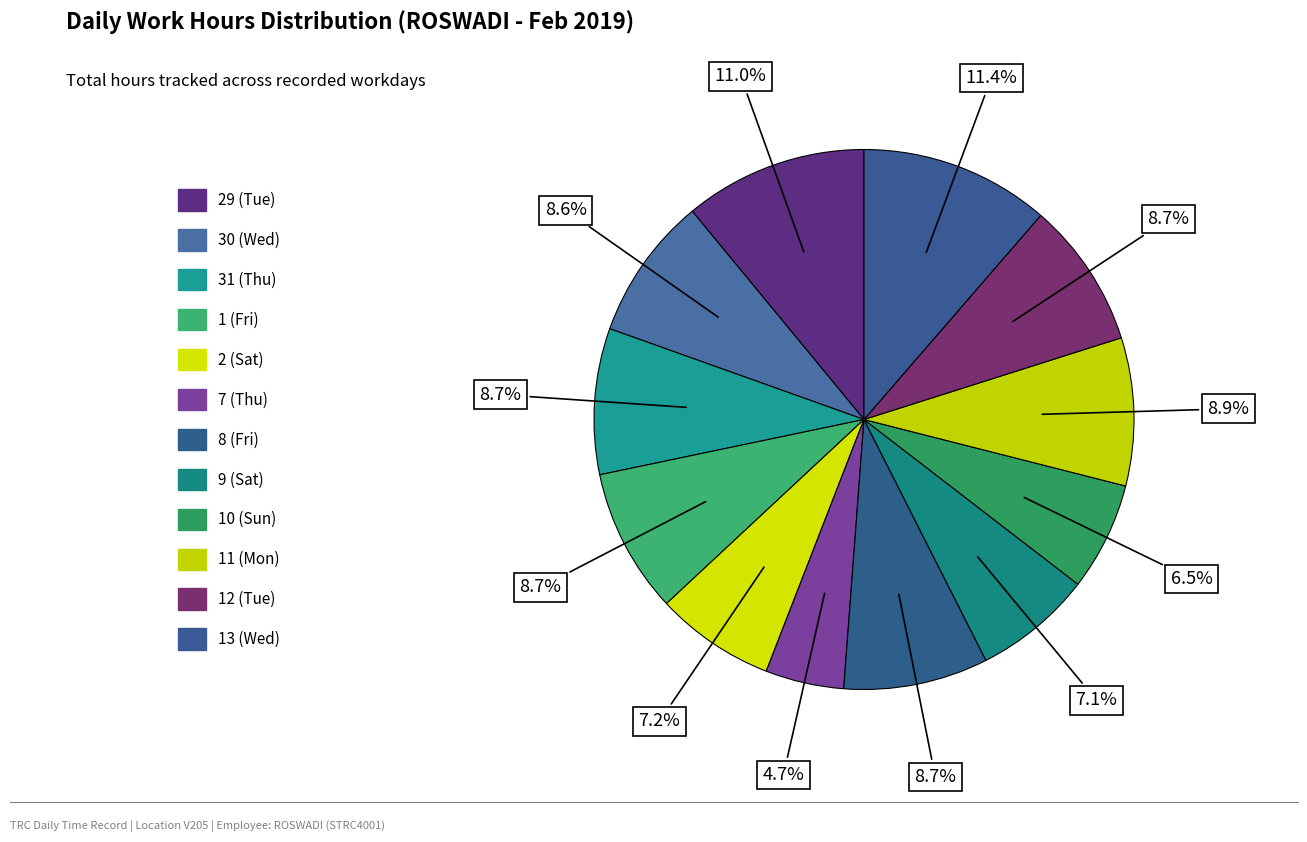

How many slices are in this pie chart?

12